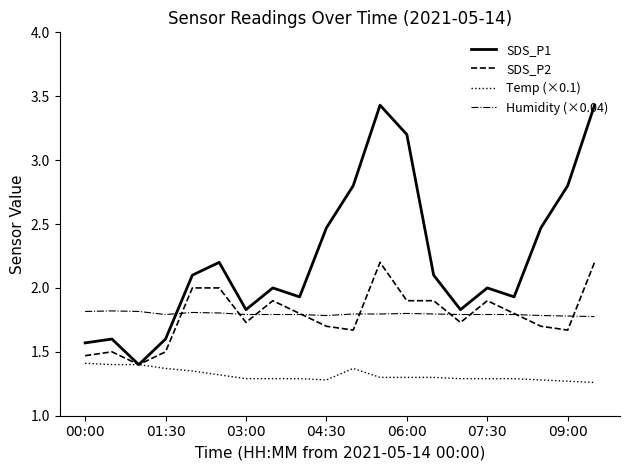

True or false: Humidity (×0.04) and Temp (×0.1) cross at least once.

False